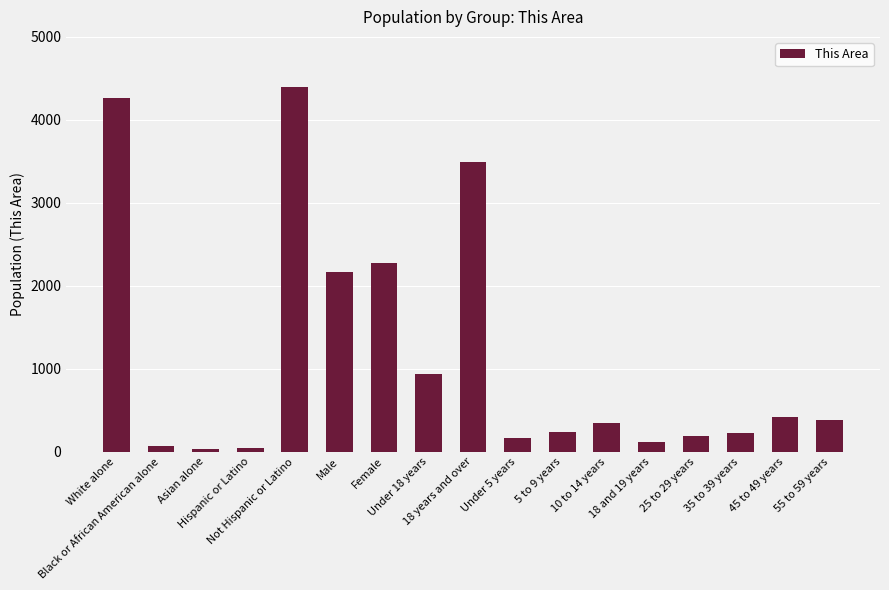

What is the difference between the maximum and minimum values?

4364